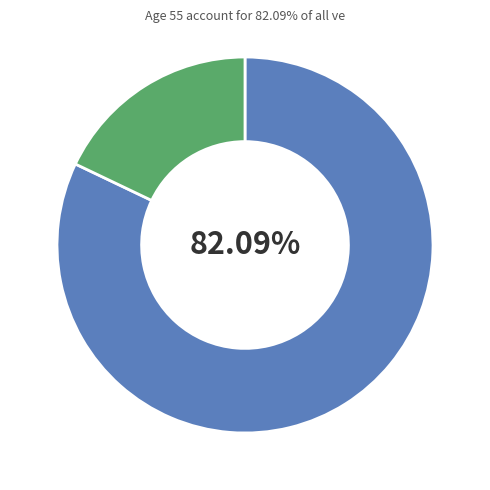

Does any single category account for the majority?

Yes